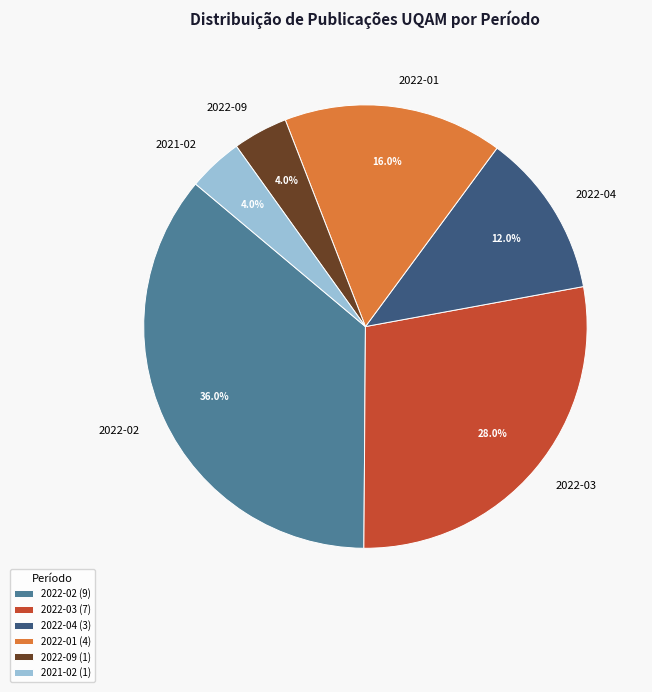

What is the total percentage of 2021-02 and 2022-04?

16.0%